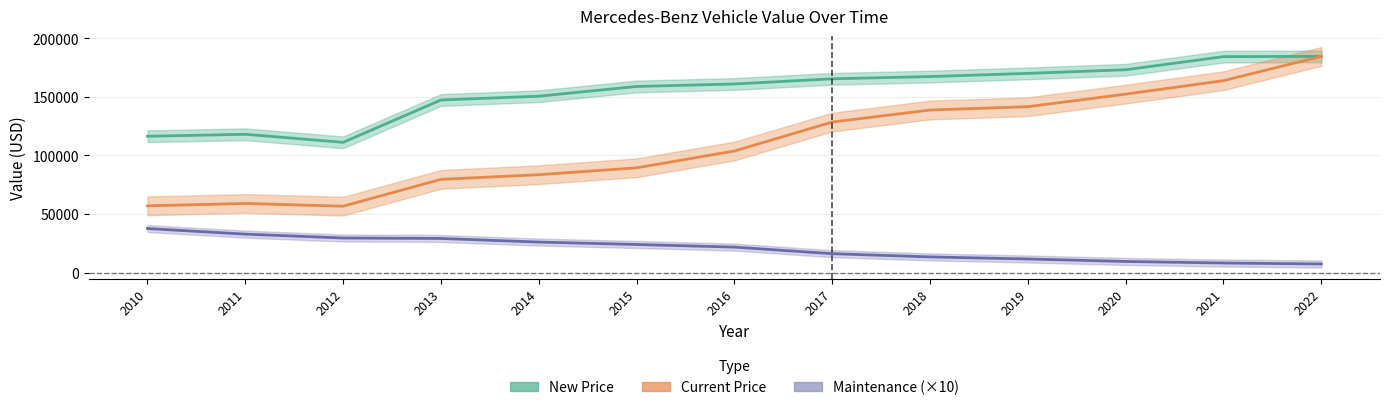

What are all the series names shown in the legend?

New Price, Current Price, Maintenance (×10)